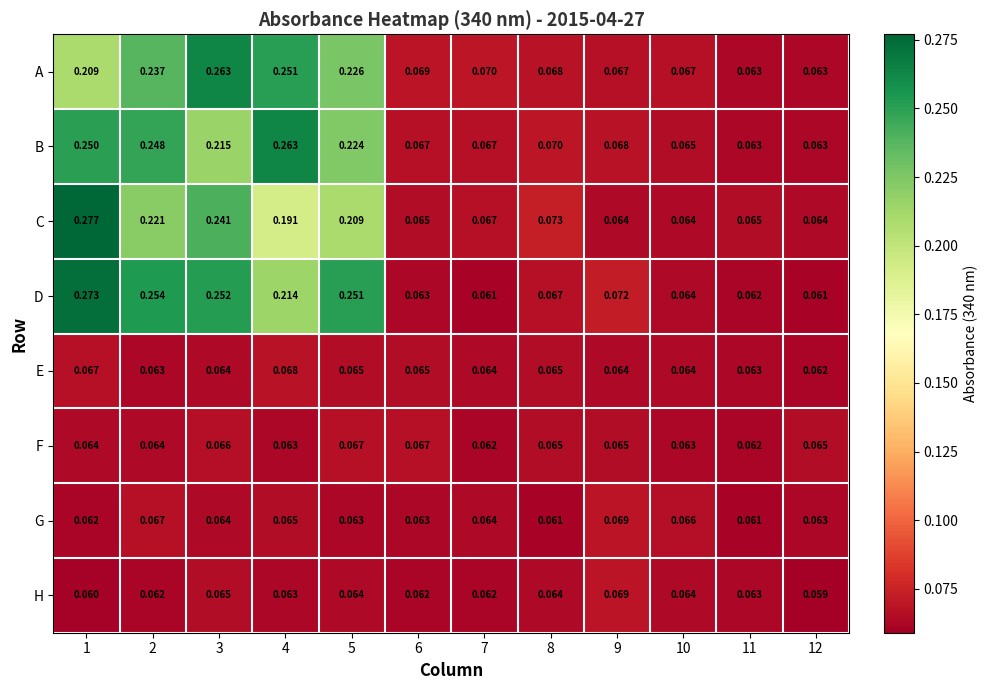

Which series changed the most between 2 and 3?

B